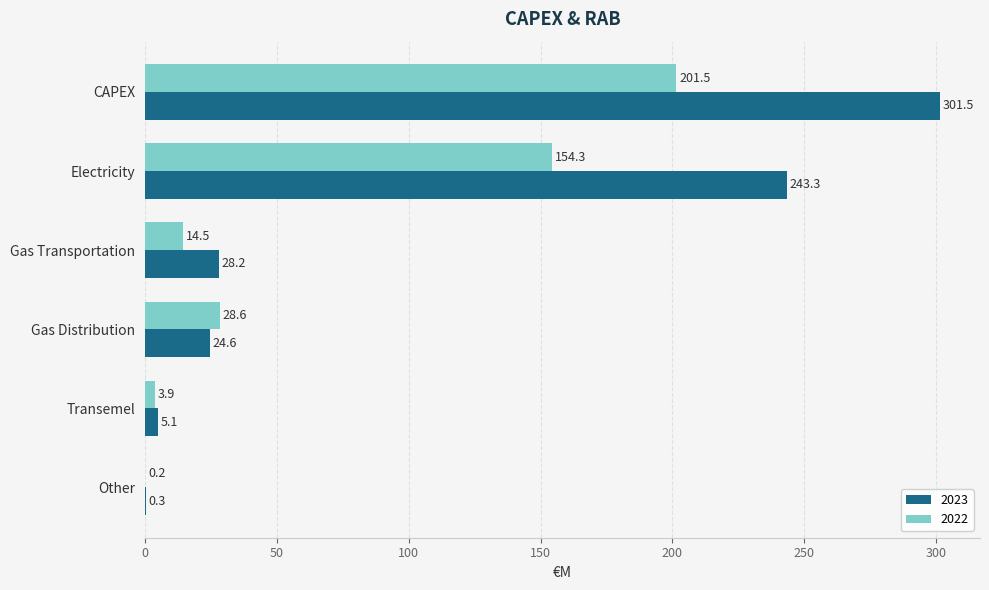

Where is 2023 nearest to the value 150?

Electricity